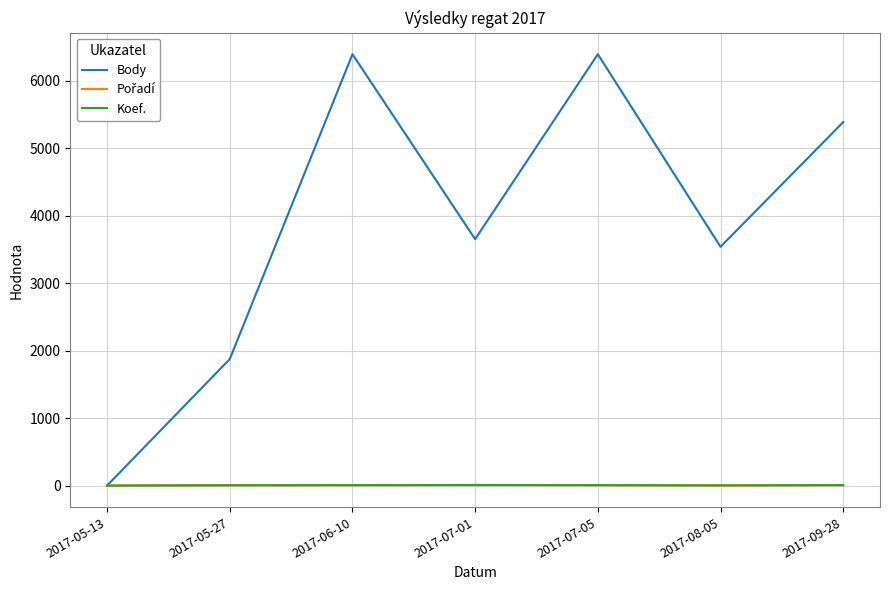

Is this an area chart (filled region under the line)?

No